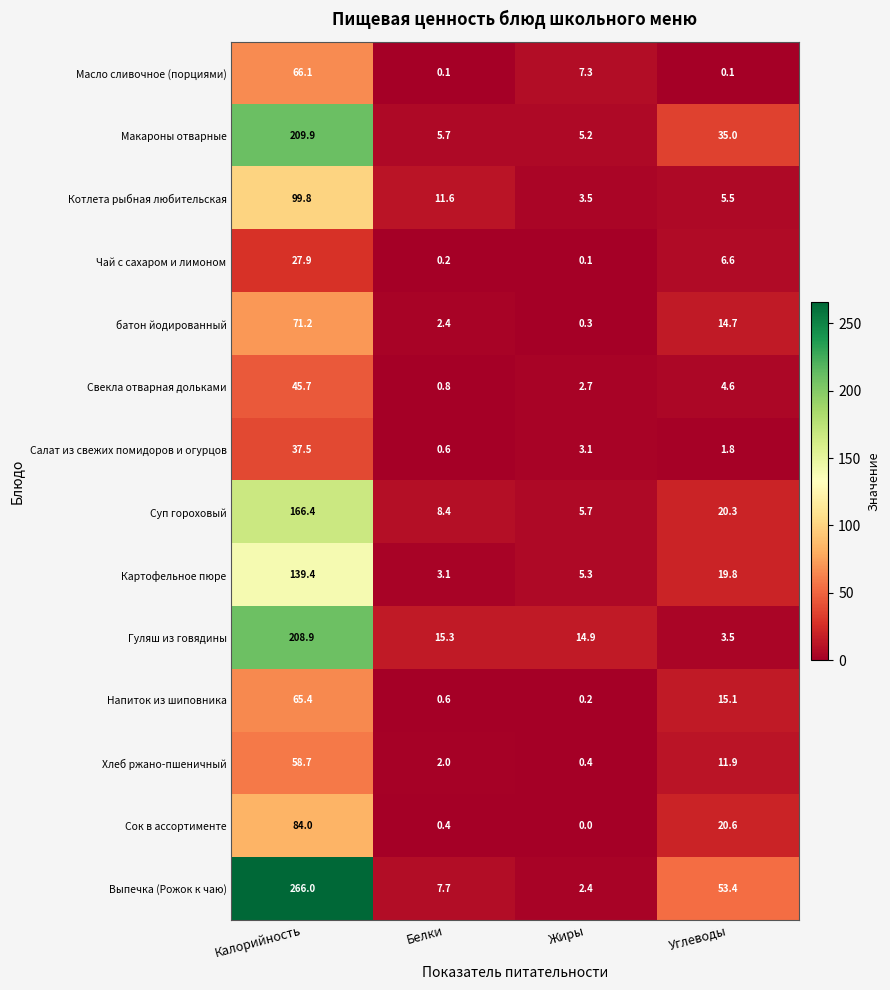

At which label is Напиток из шиповника closest to 32?

Углеводы